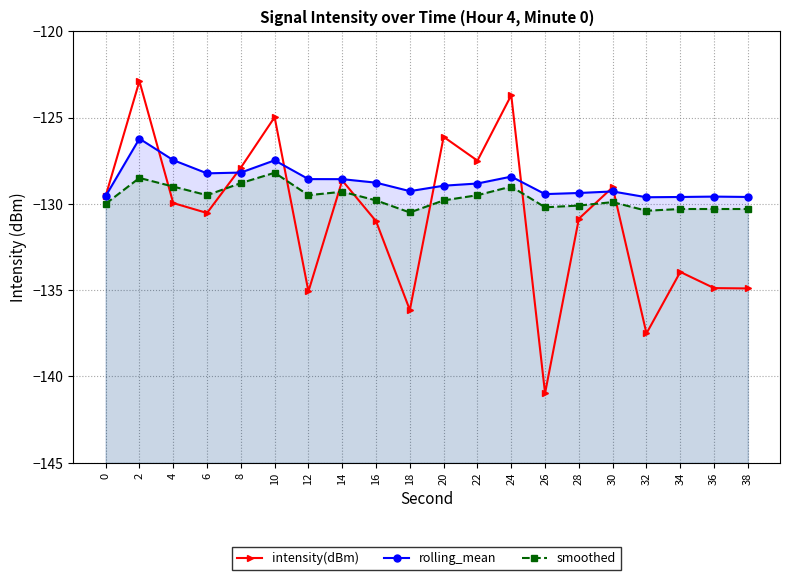

Which has a higher value, 22 or 18?

22